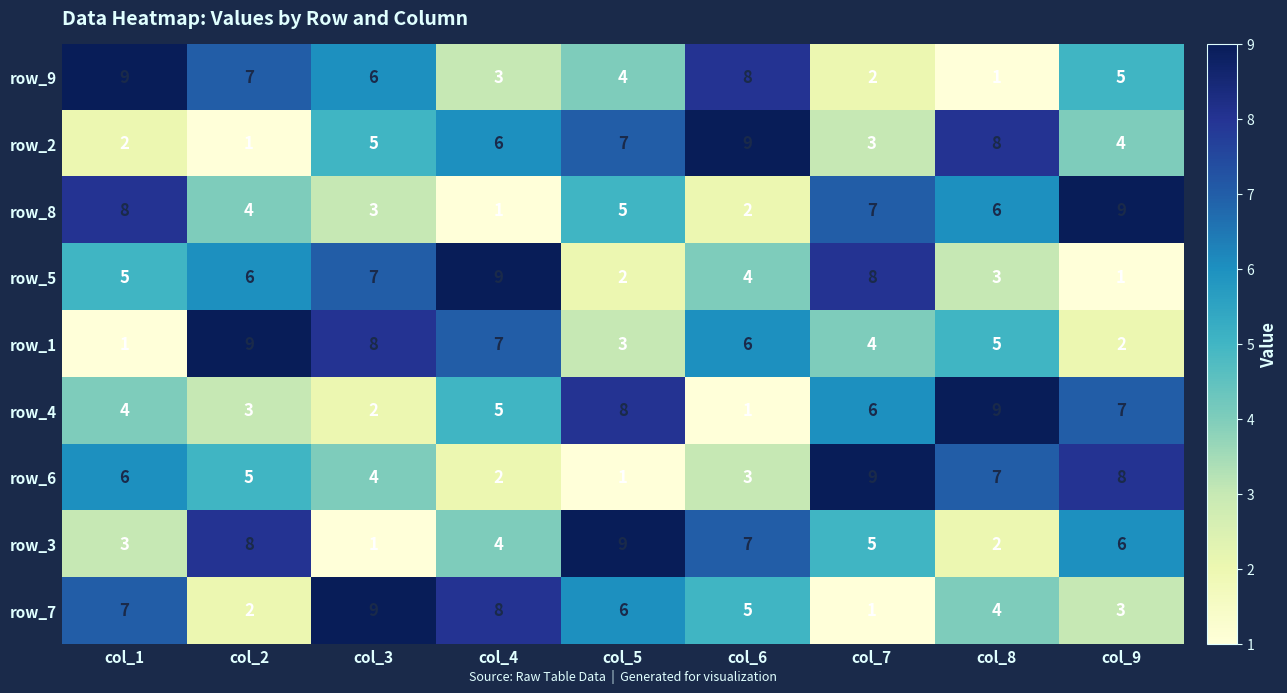

At which label does row_5 reach its minimum?

col_9